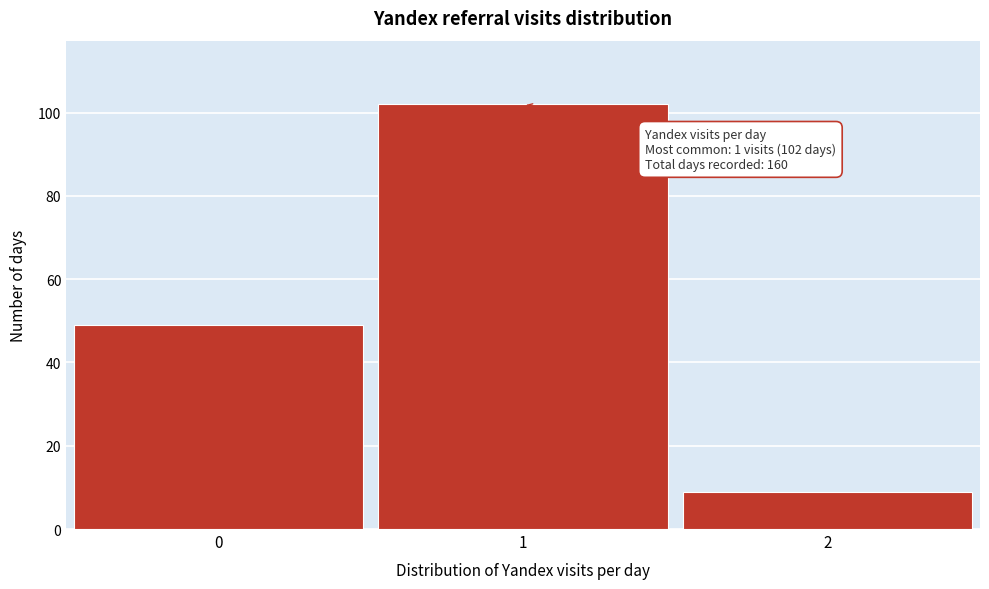

Reading left to right, extract all data points from this chart.

49	102	9